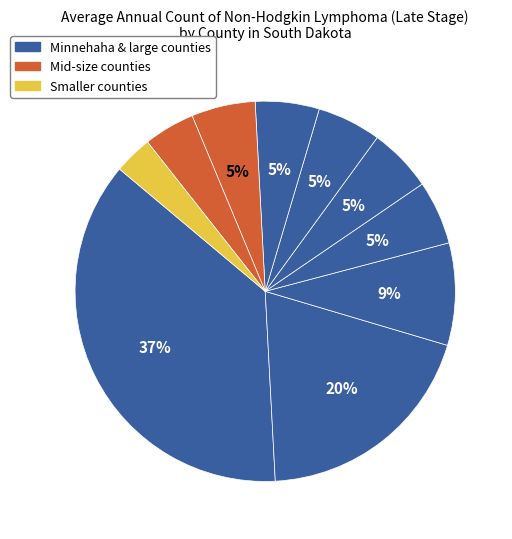

How many slices are in this pie chart?

10